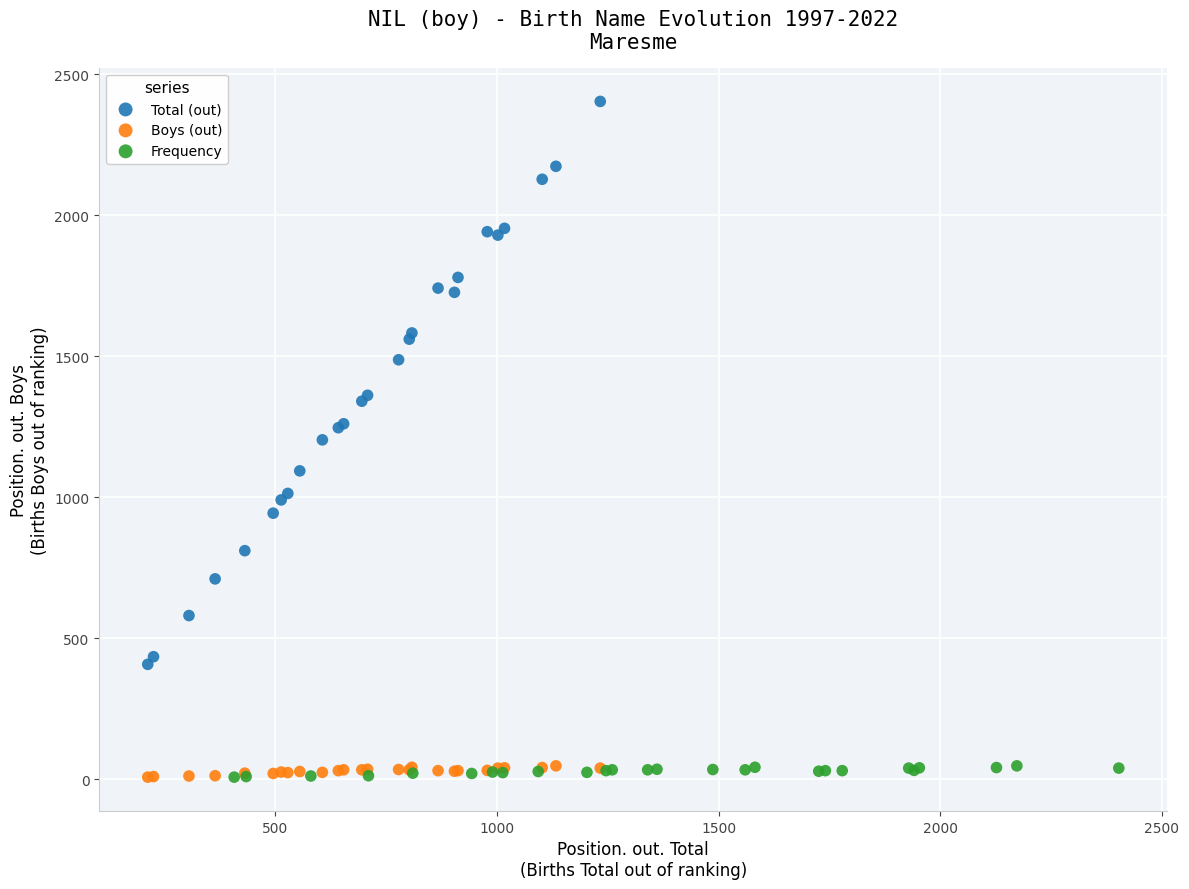

Which series has the widest spread of Y values?

Total (out)